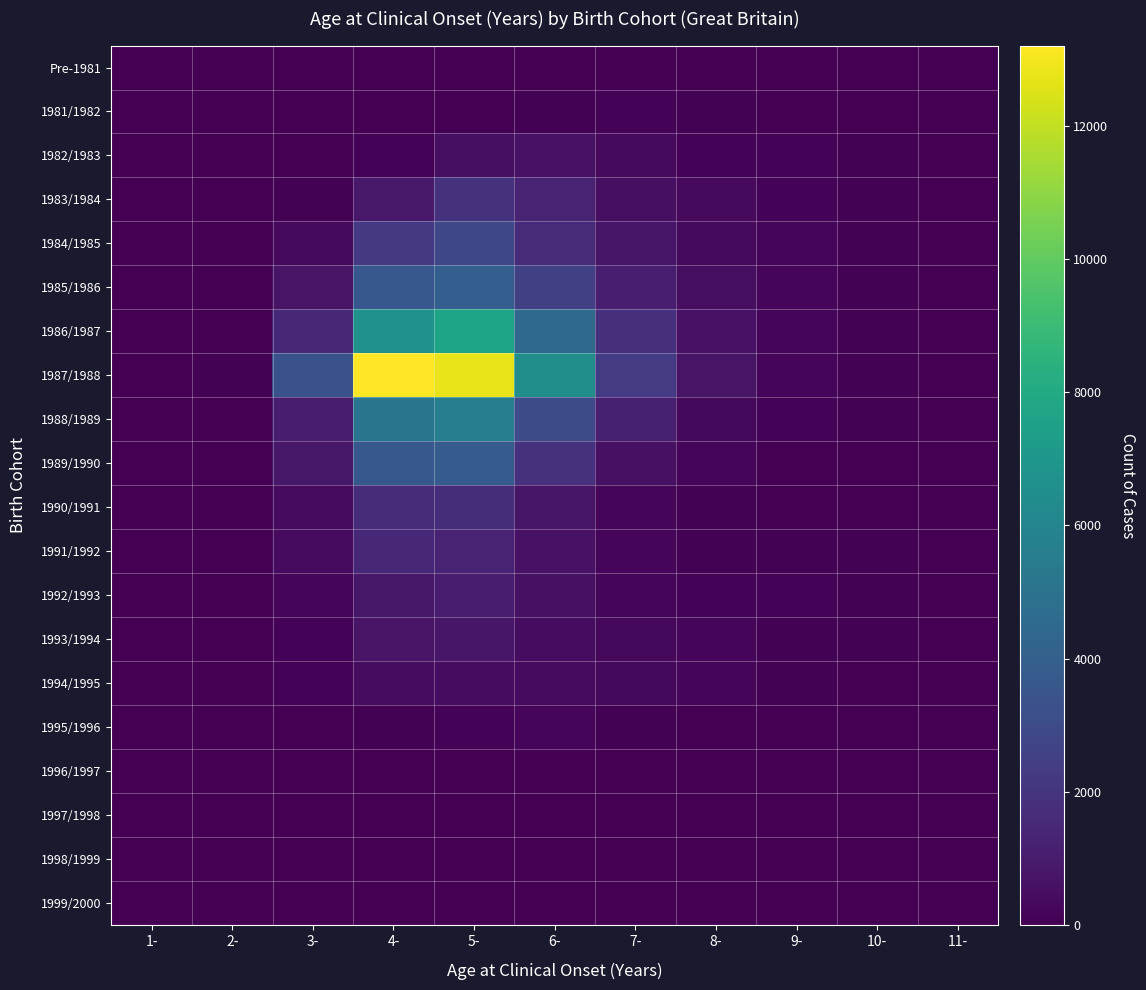

Which series has the largest range (max minus min)?

1987/1988